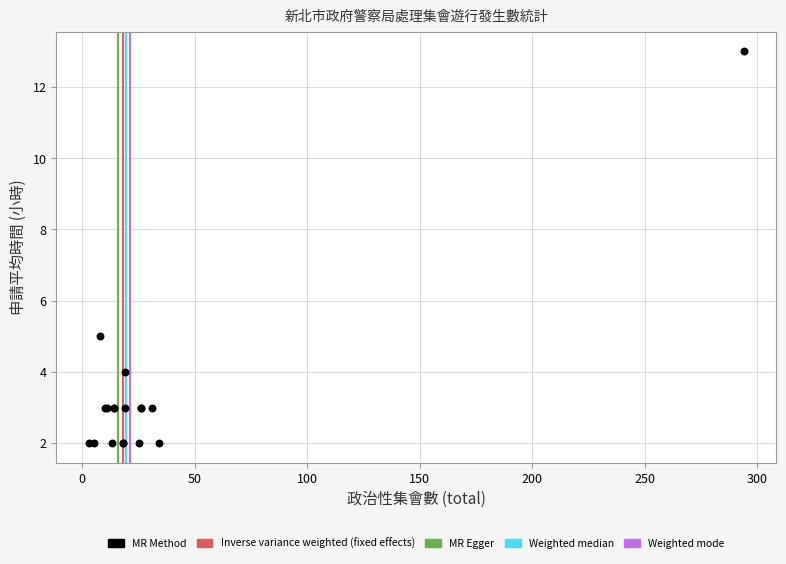

What Y value in the scatter plot is closest to 7?

5